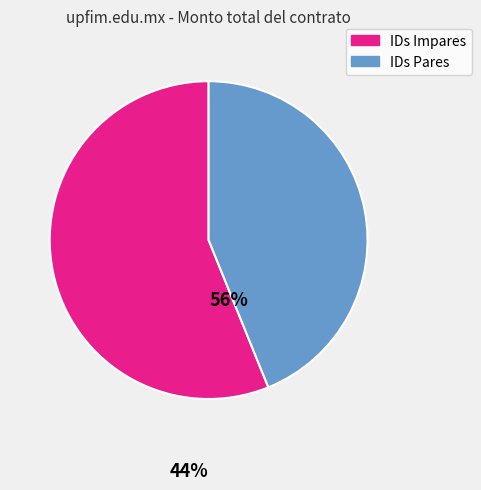

Is there a majority slice in this chart?

Yes